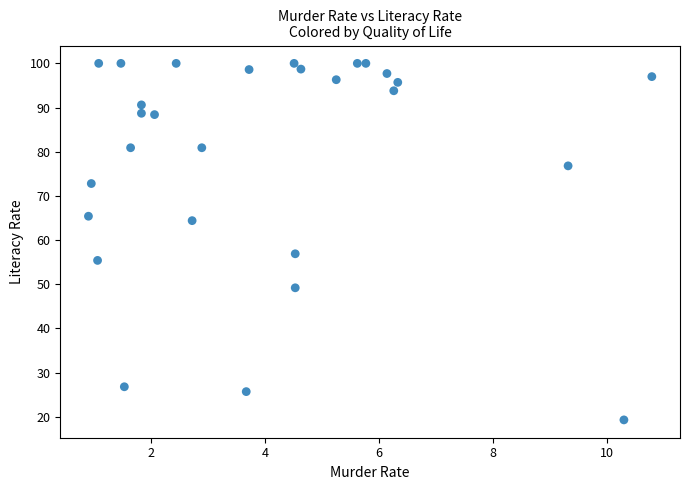

What is the range of Y values (max minus min)?

80.7